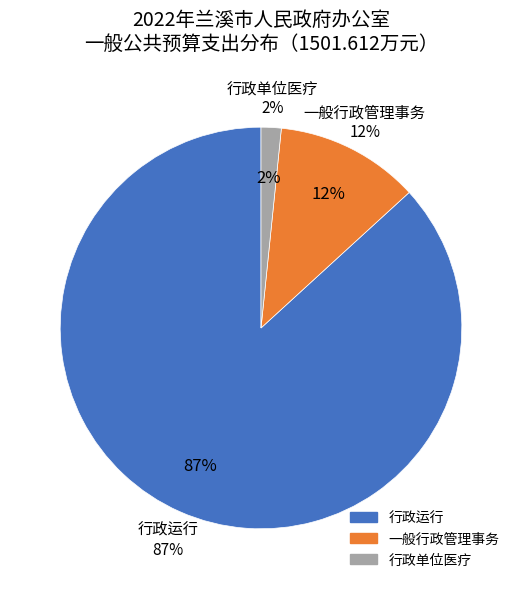

Is it true that 行政单位医疗 is 2% of the pie?

True